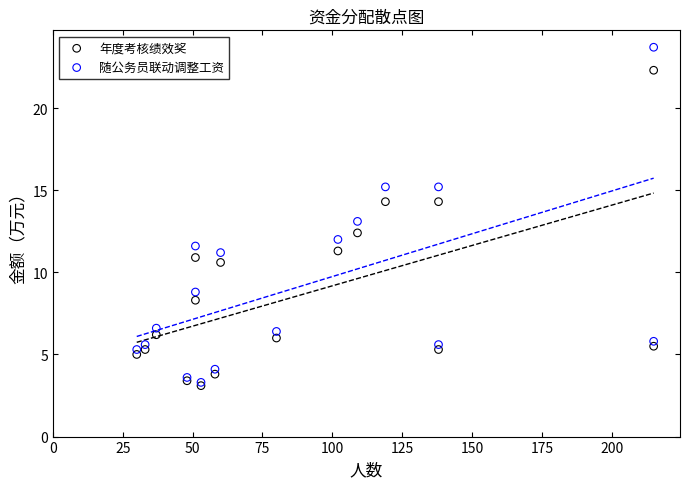

Which series contains the lowest Y value?

年度考核绩效奖